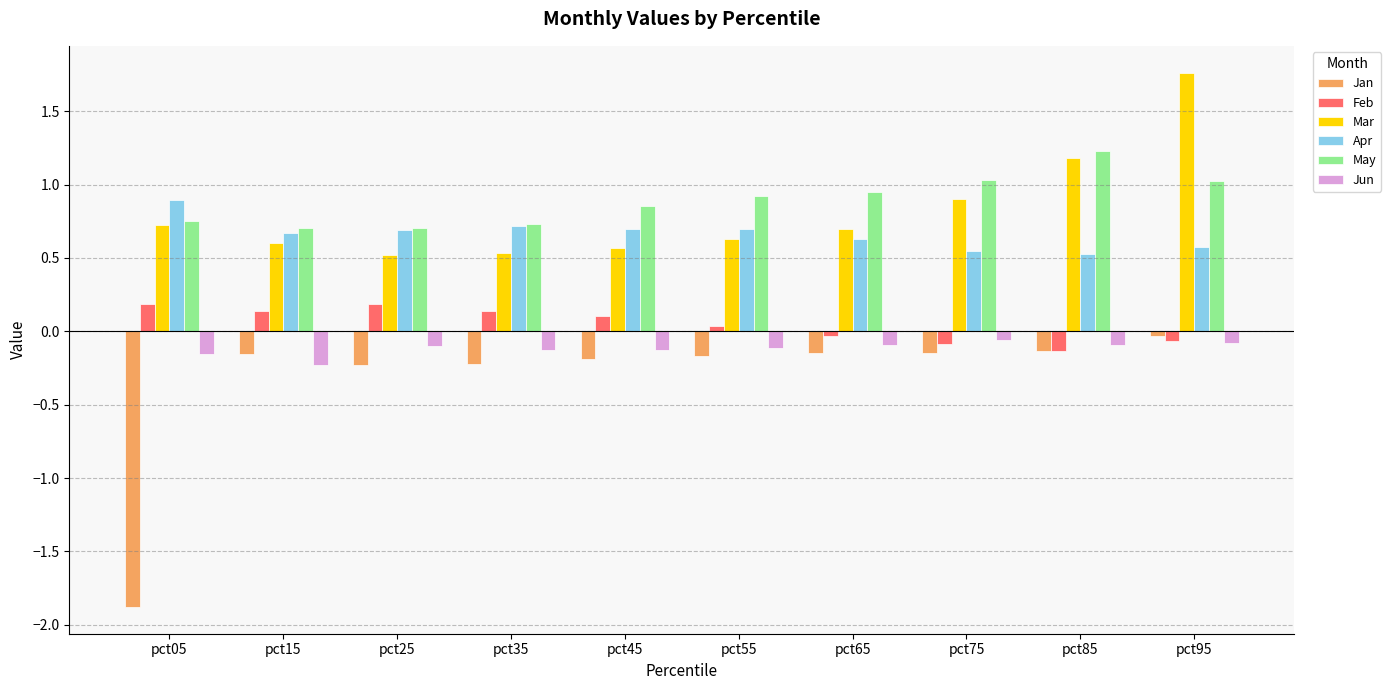

At which category does the chart reach its minimum across all series?

pct05